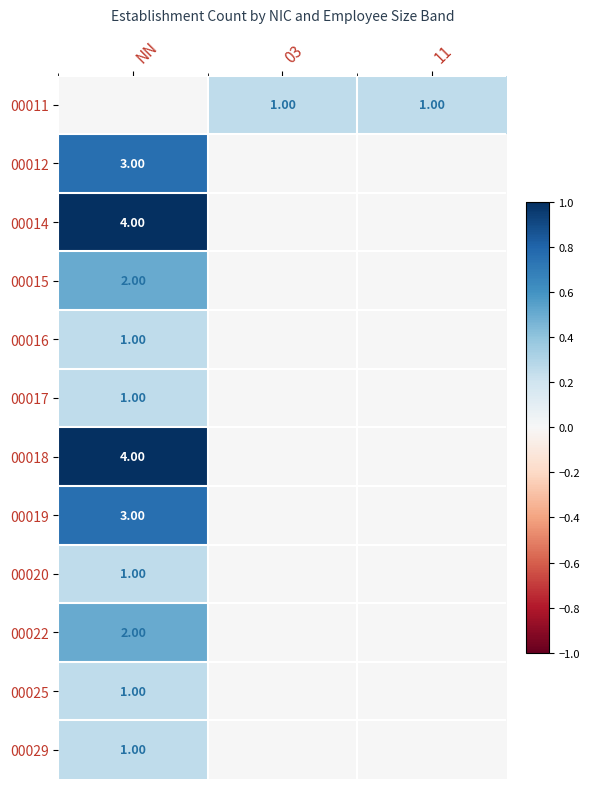

Is the value of 00025 at NN greater than the value of 00019 at NN?

No